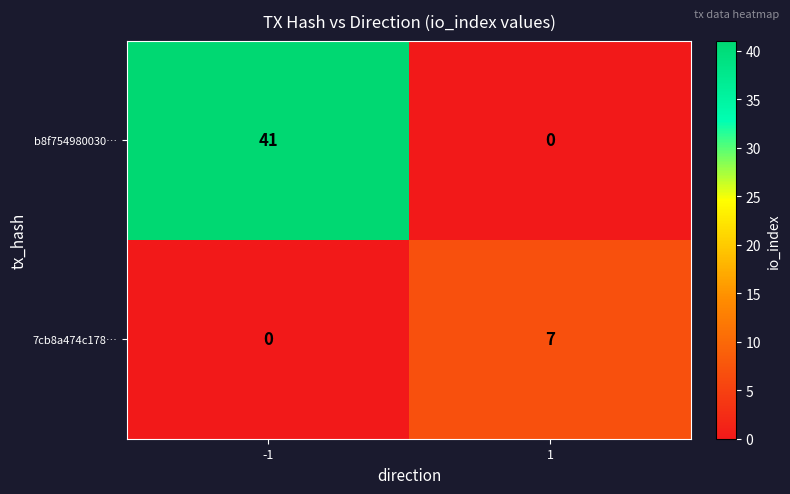

What is the maximum value shown in the chart?

41